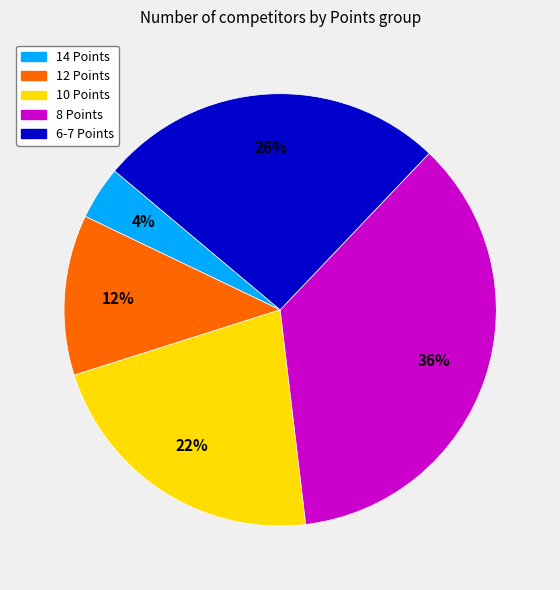

To the nearest percent, what portion does 10 Points represent?

22%